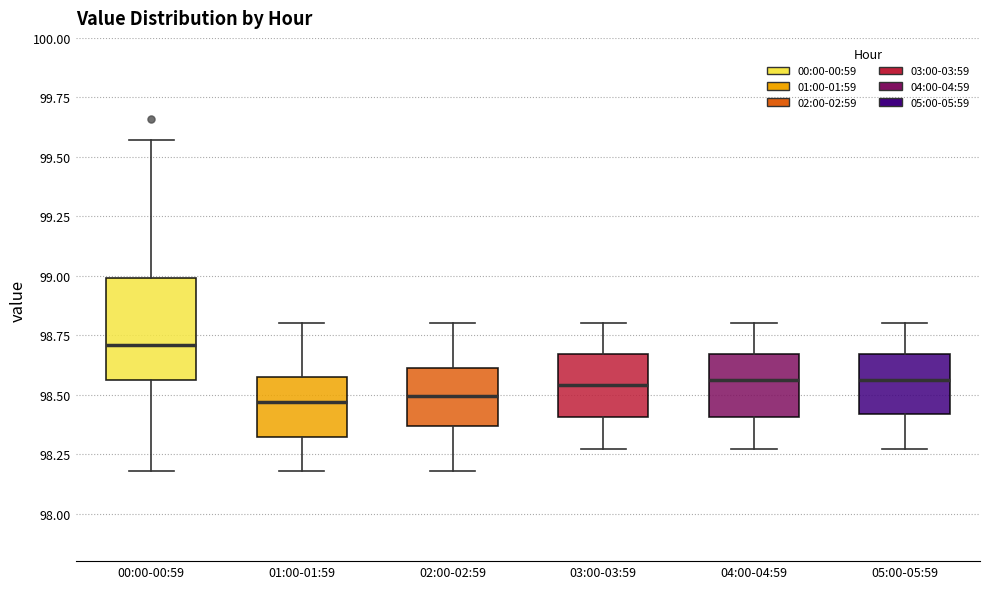

Where does the median line of the box for 05:00-05:59 sit on the y-axis? The values are not printed on the chart, so give them approximately, as read against the axis.

98.55